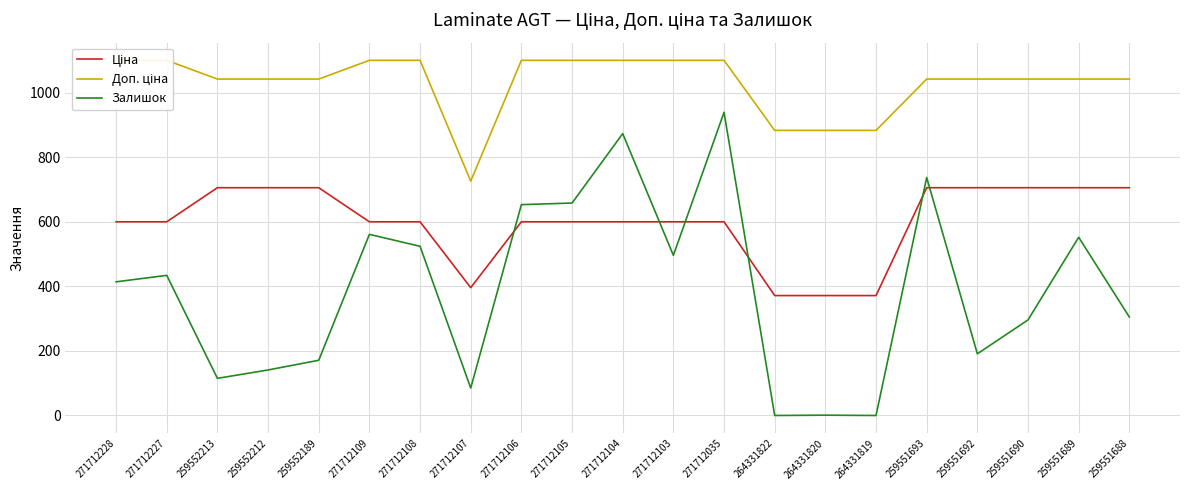

How many lines are shown in the chart?

3